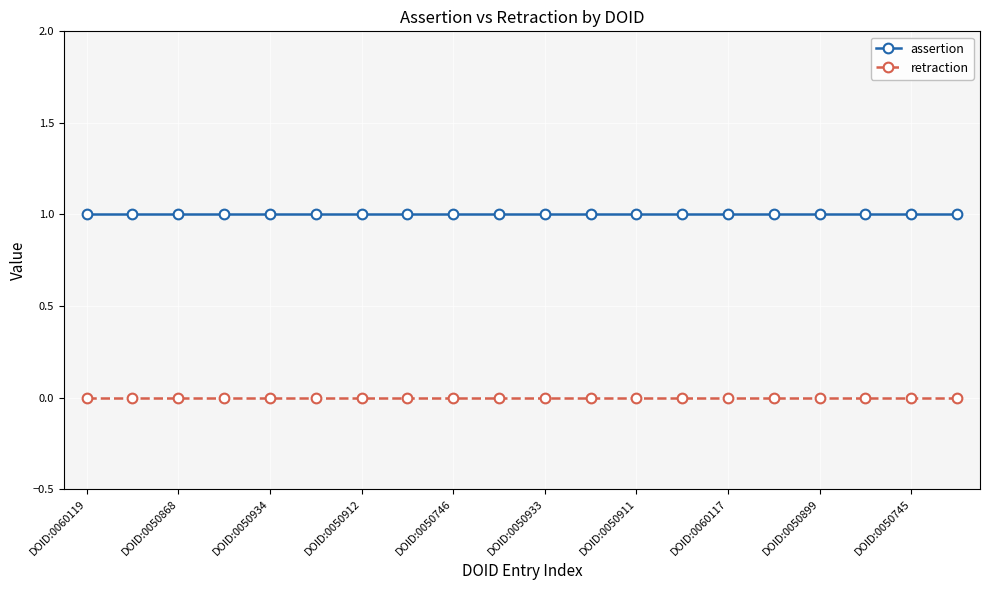

True or false: retraction and assertion cross at least once.

False